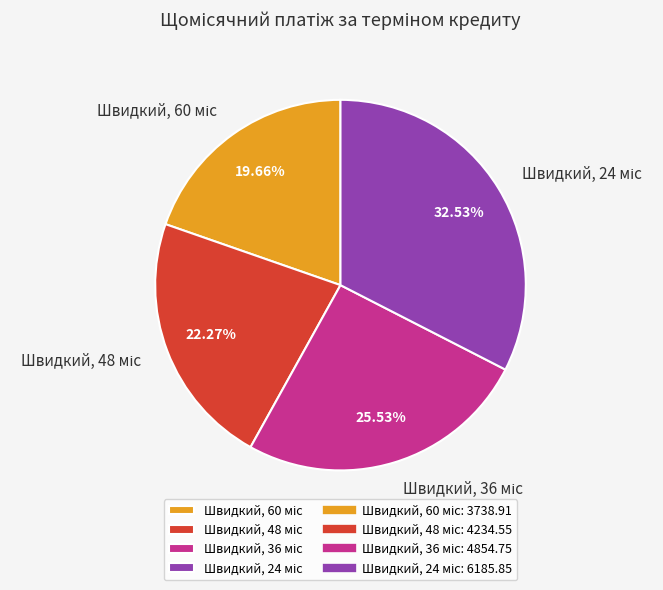

How many slices are in this pie chart?

4